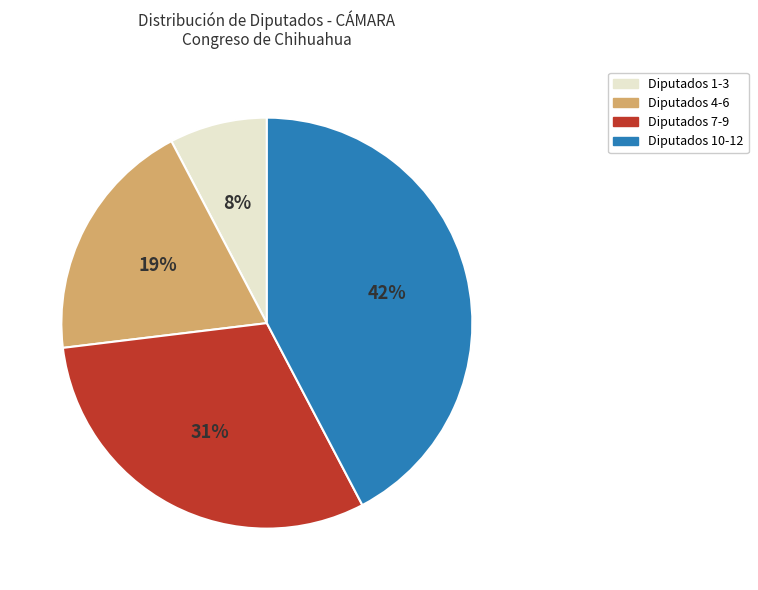

Is there any slice that represents more than half of the pie?

No